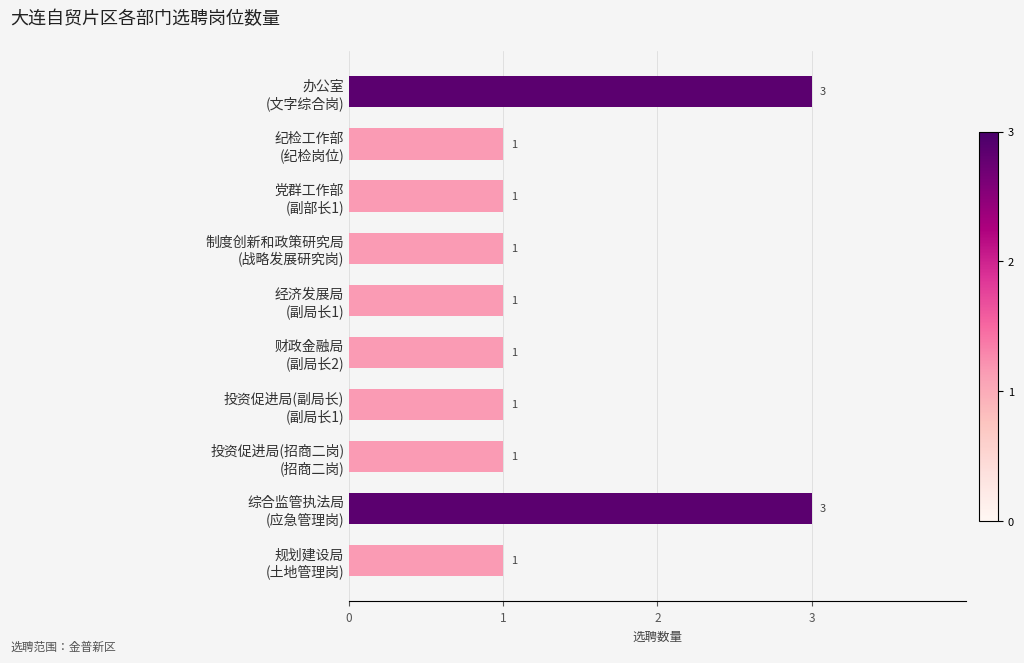

What is the value of the 4th bar from the top?

1